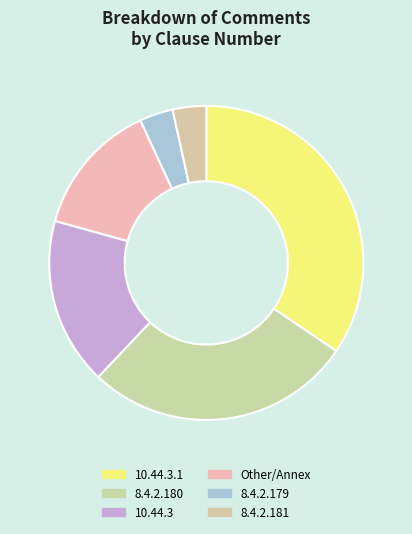

Count the number of slices in the pie.

6